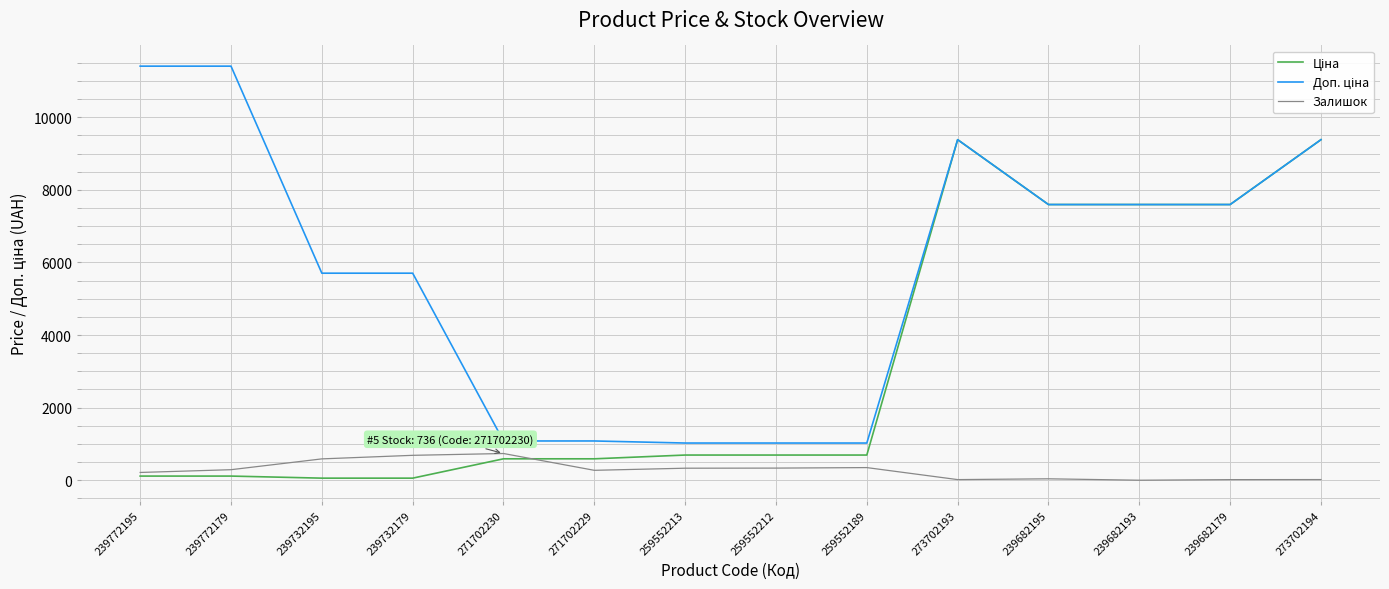

What is the highest value of the Залишок series?

736.0